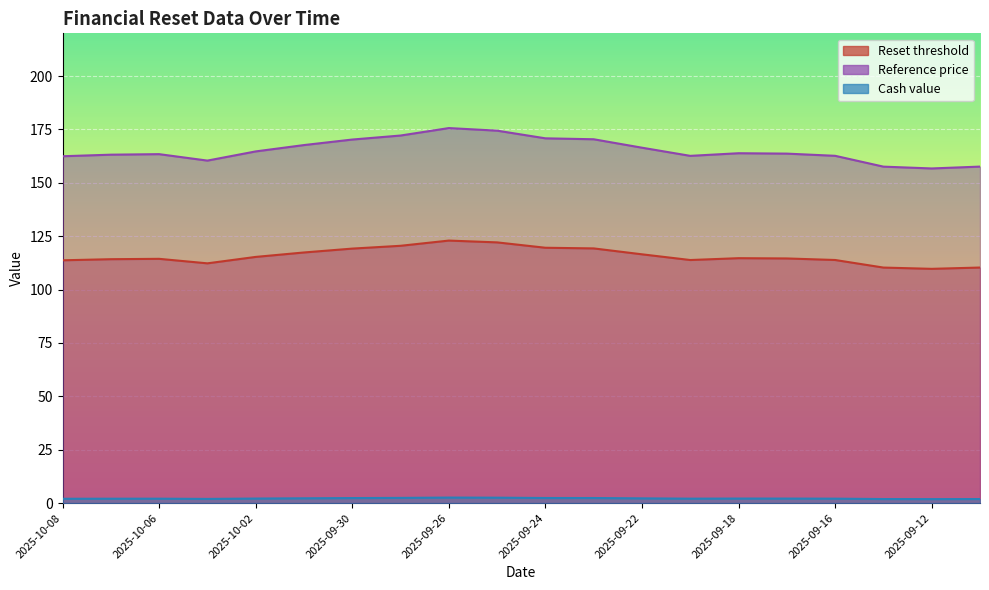

What is the sum of the Reference price values at 2025-09-18 and 2025-09-26?

339.5